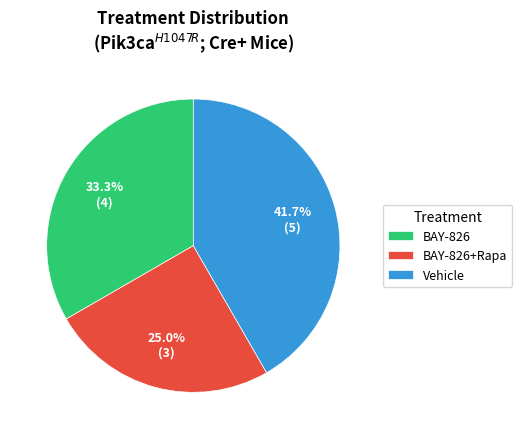

To the nearest percent, what is the combined percentage of BAY-826+Rapa and Vehicle?

67%